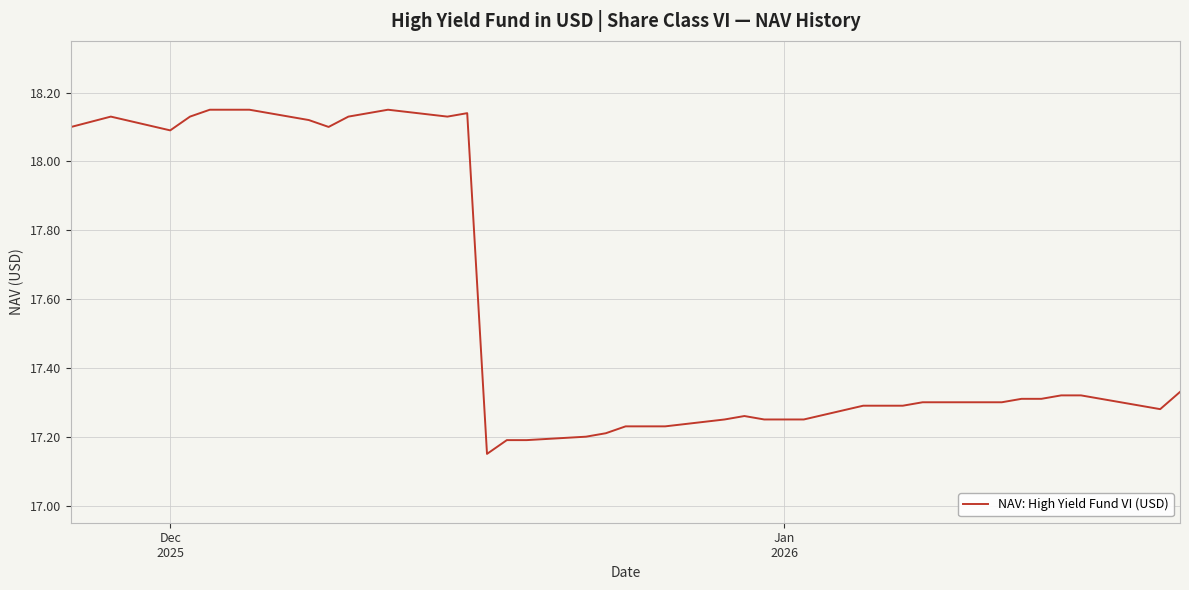

What is the difference between the maximum and minimum values?

1.0